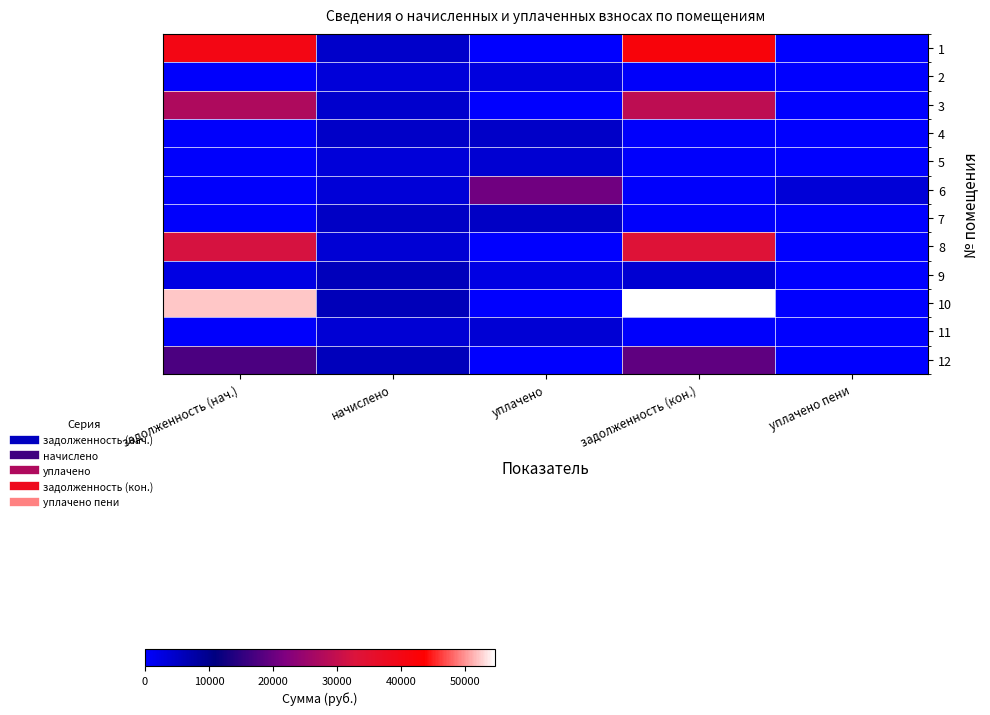

At which category does the chart reach its peak across all series?

задолженность (кон.)